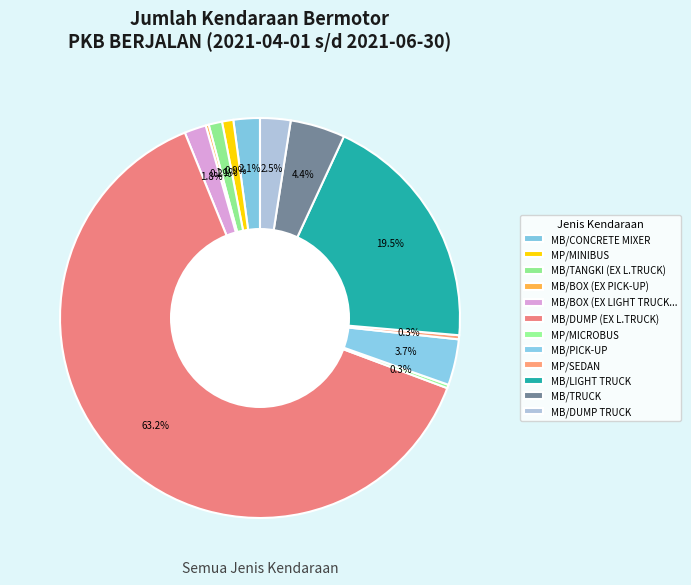

Is the sum of MB/TRUCK and MB/BOX (EX PICK-UP) greater than half?

No